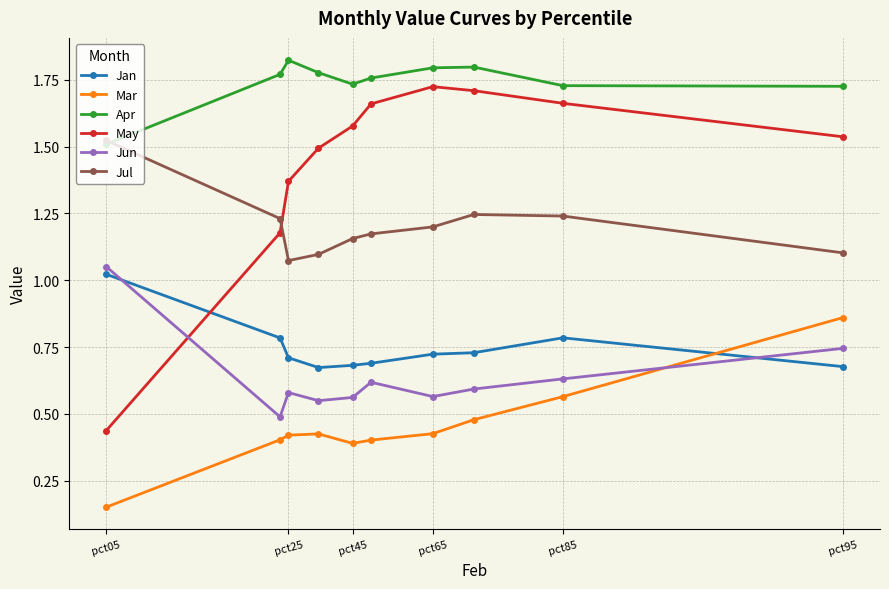

Which series has the largest total across all categories?

Apr